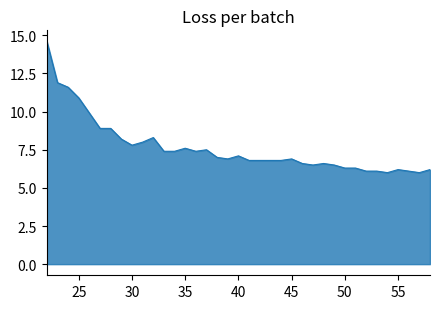

How many lines are shown in the chart?

1